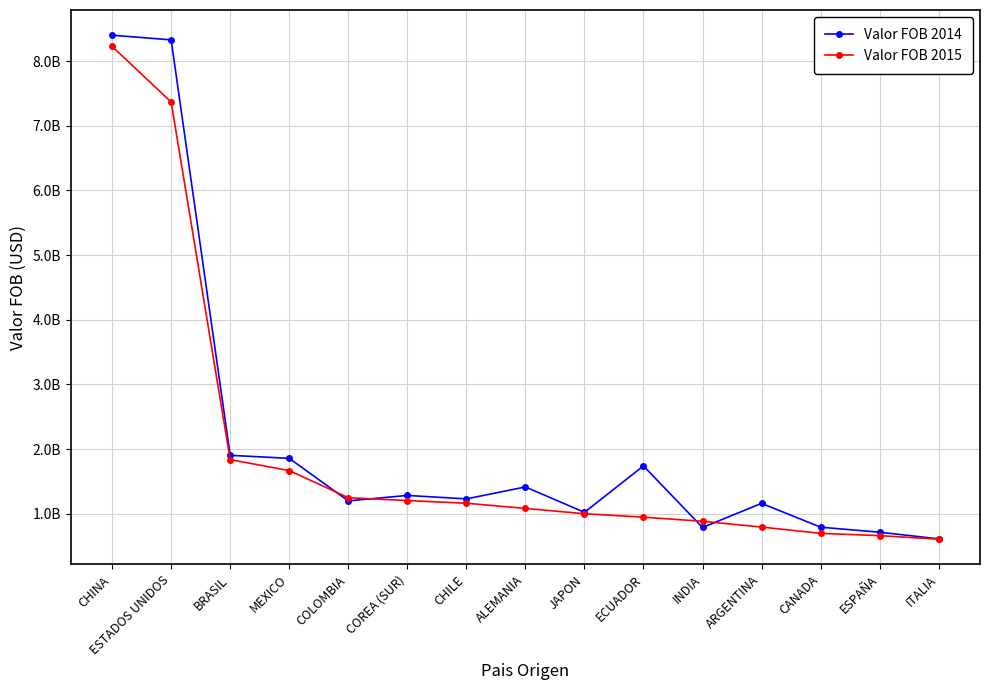

Read the Valor FOB 2014 value at MEXICO.

1855764820.3